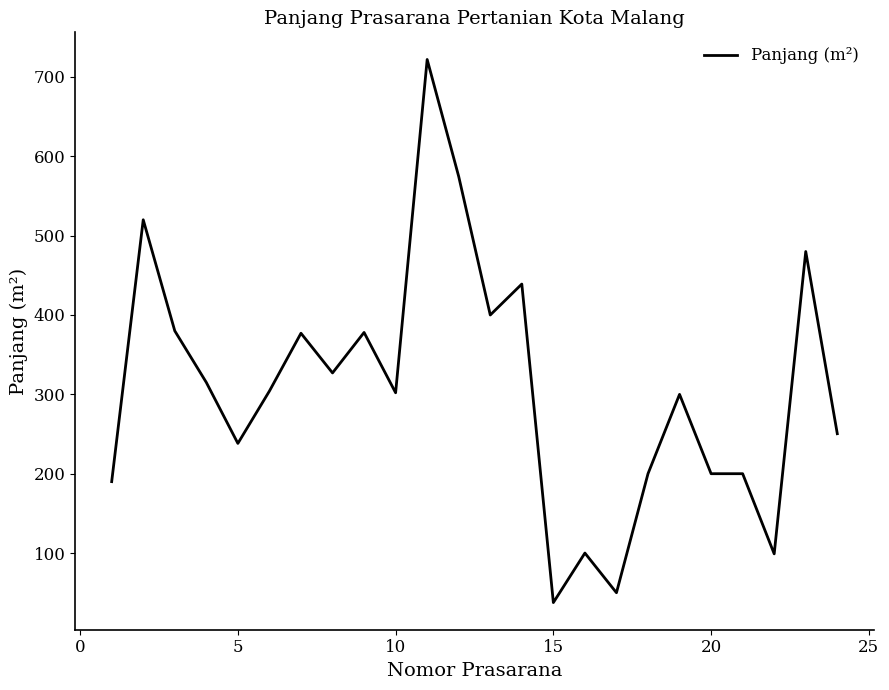

What is the minimum value shown in the chart?

37.6